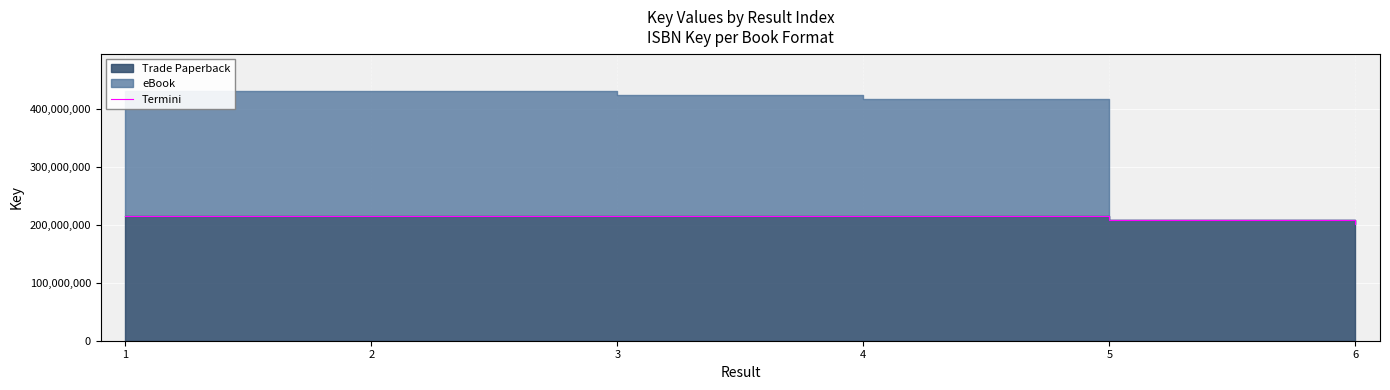

What is the sum of the values at 4 and 5?

423259736